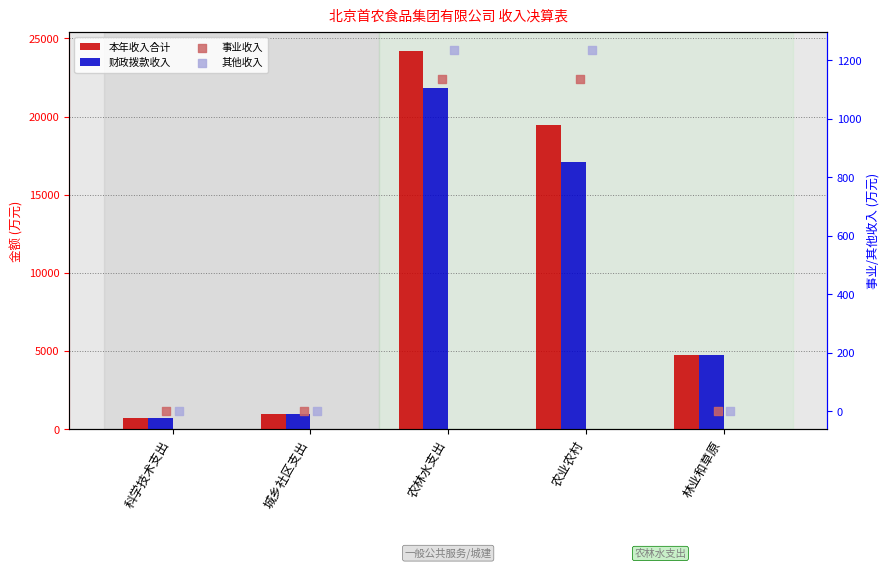

At how many categories does at least one series exceed 8143?

2